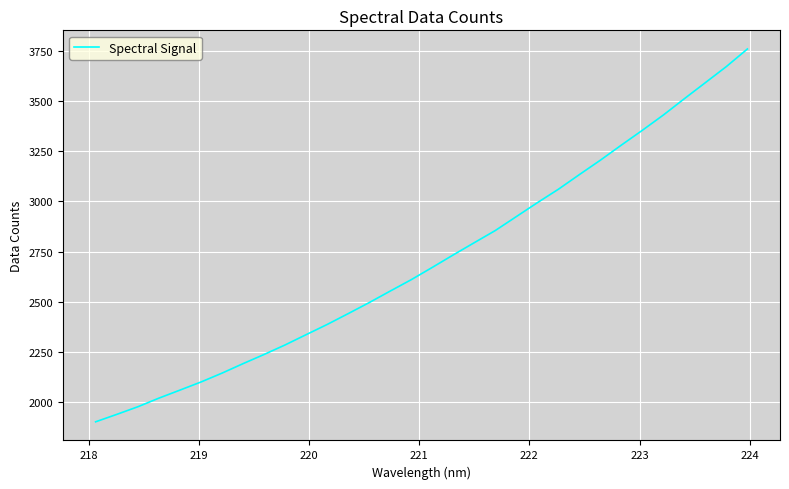

What is the difference between the maximum and minimum values?

1856.2